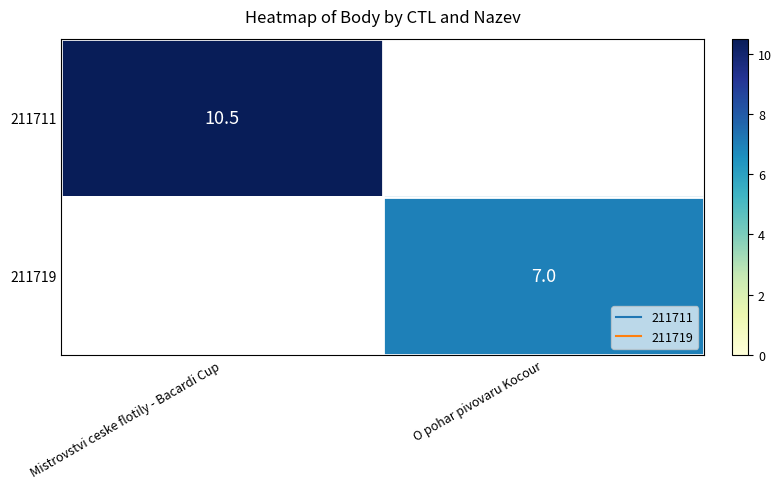

Is the value of 211711 at O pohar pivovaru Kocour greater than the value of 211719 at Mistrovstvi ceske flotily - Bacardi Cup?

No